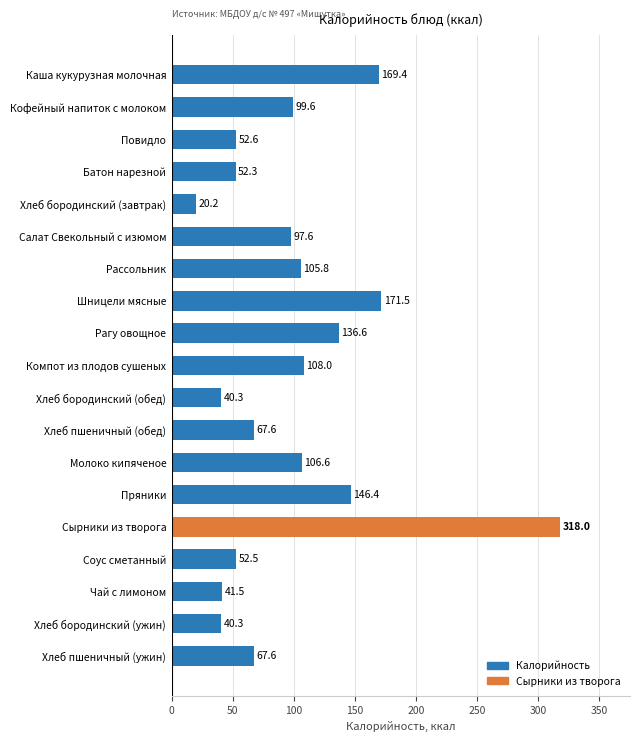

What value does the data have at Компот из плодов сушеных?

108.0